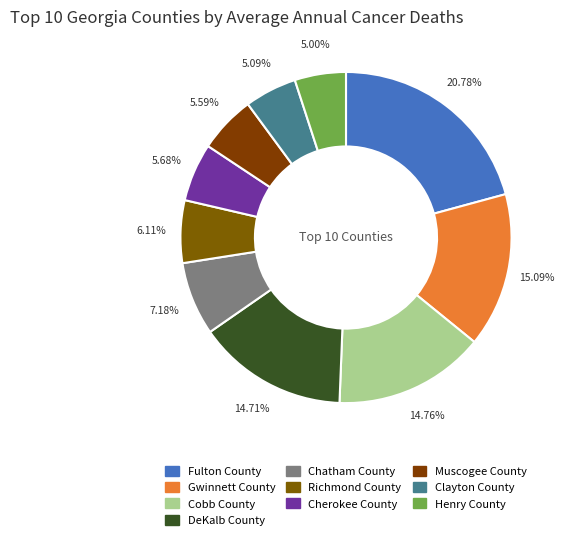

Approximately how many times larger is the value at Chatham County compared to Fulton County?

0.3